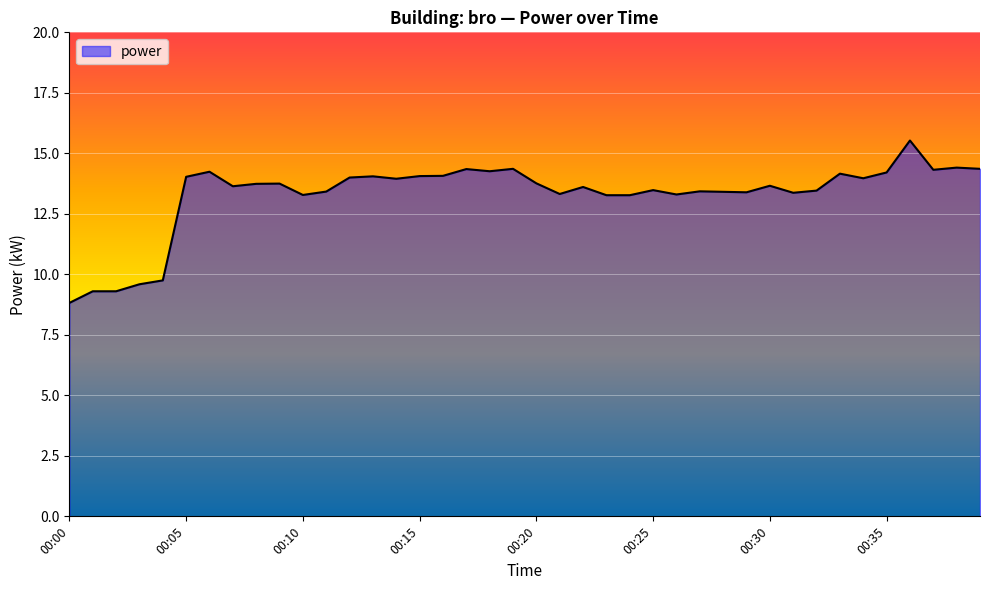

What is the average value?

13.3